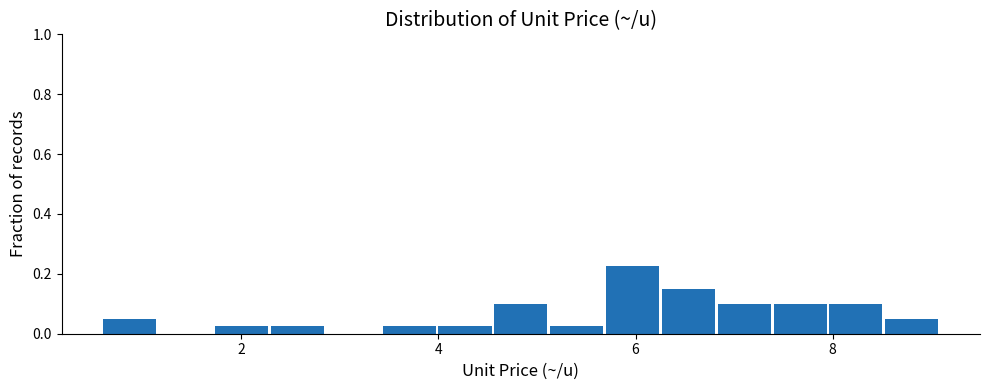

Read against the x-axis, roughly where is the centre of the tallest bar?

6.0